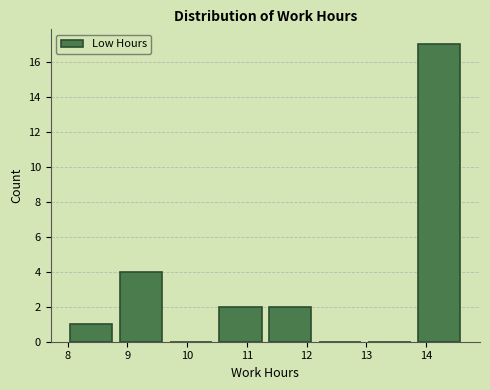

Reading left to right, list every bar in this chart as the range it spans on the x-axis followed by its height. Neither the bar edges nor the heights are printed on the chart, so give them approximately, as read against the axes.

8.0 to 8.8: 1
8.8 to 9.6: 4
9.6 to 10.5: 0
10.5 to 11.3: 2
11.3 to 12.1: 2
12.1 to 13.0: 0
13.0 to 13.8: 0
13.8 to 14.6: 17